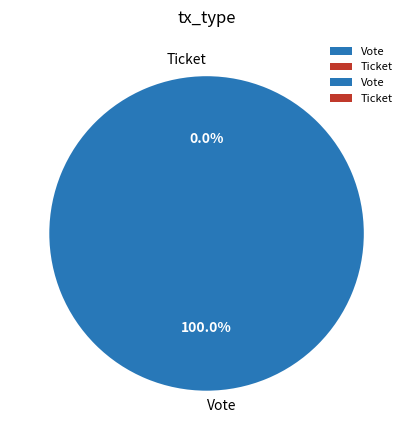

Is the sum of Ticket and Vote greater than half?

Yes